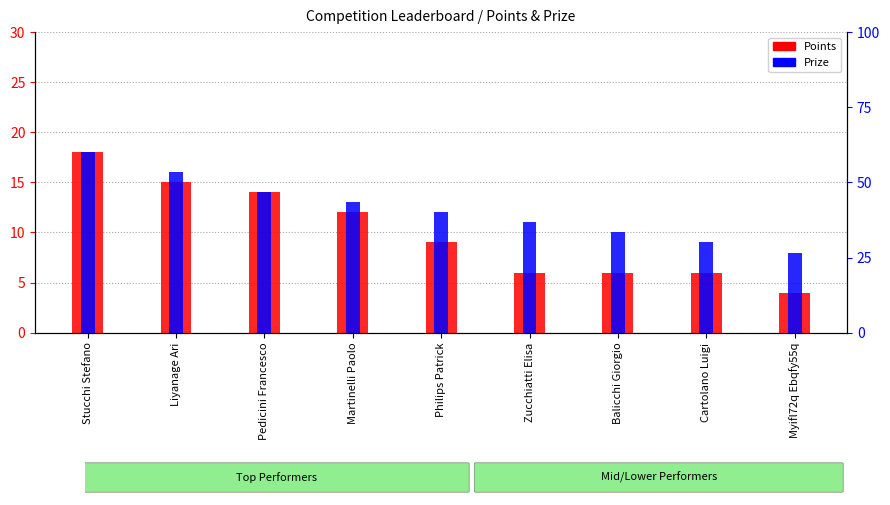

What is the label of the 3rd bar from the right?

Balicchi Giorgio